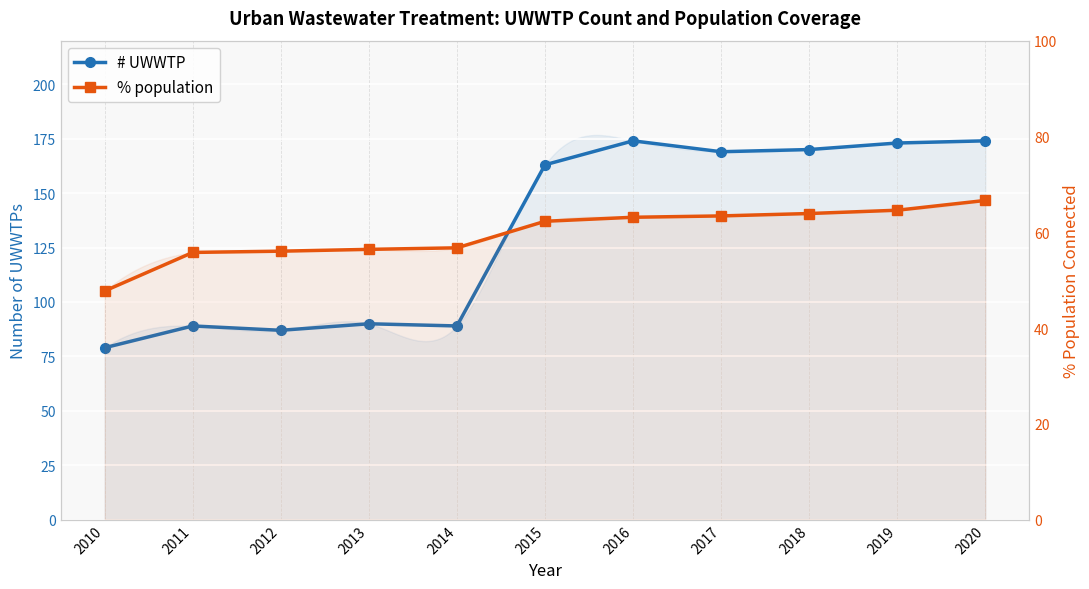

At which category is the sum across all series the highest?

2020